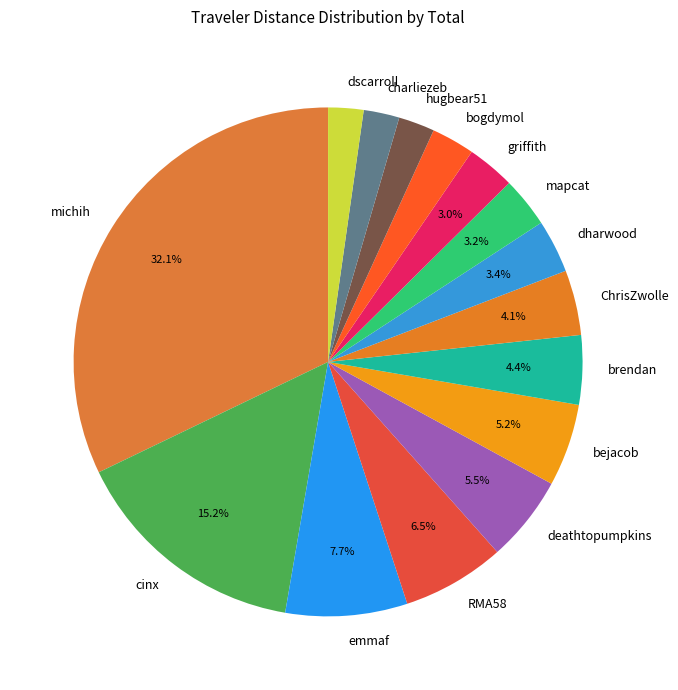

How many slices are in this pie chart?

15